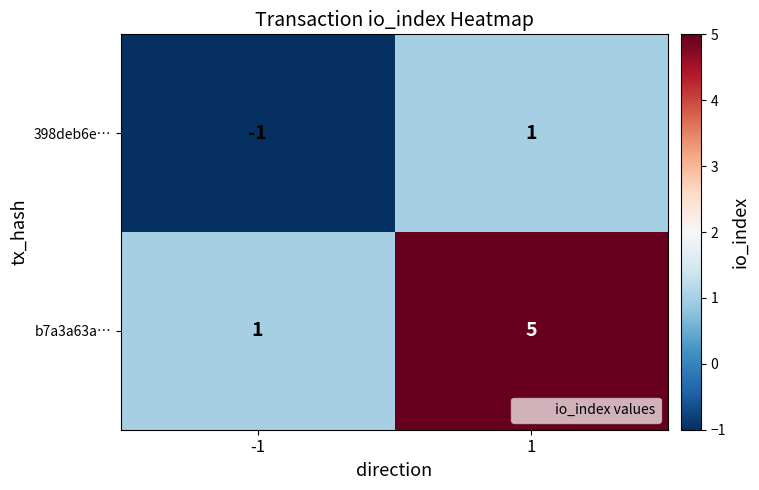

What is the greatest value displayed?

5